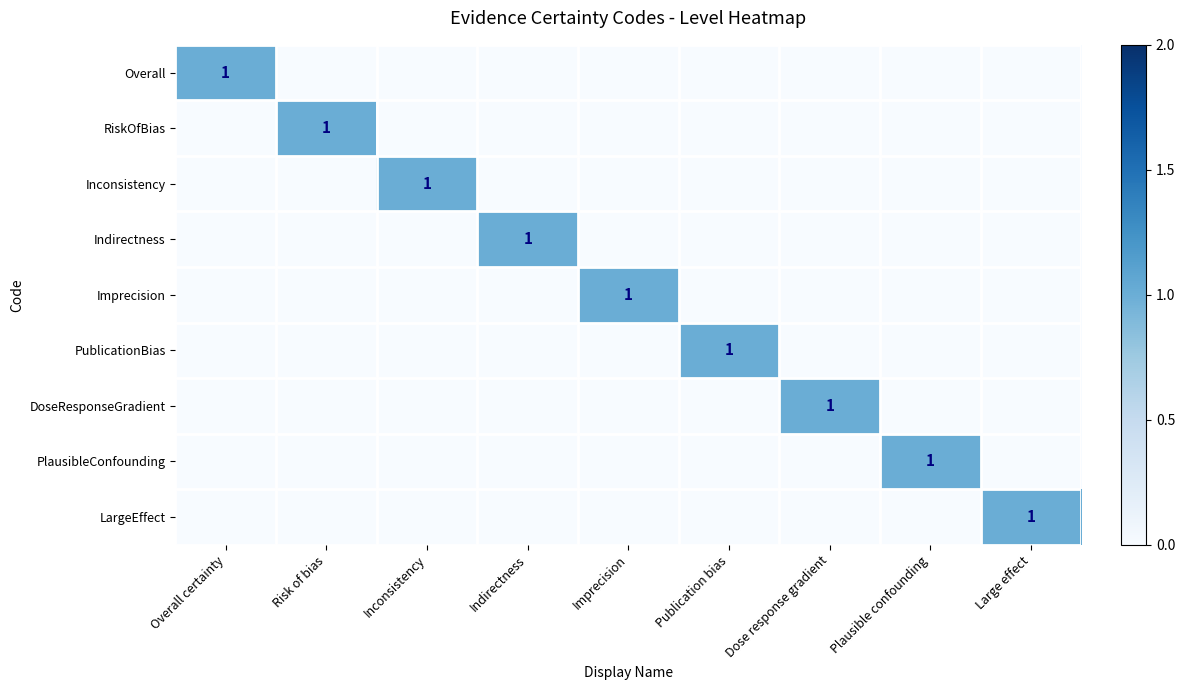

The value of Indirectness at Indirectness is 2. True or false?

False